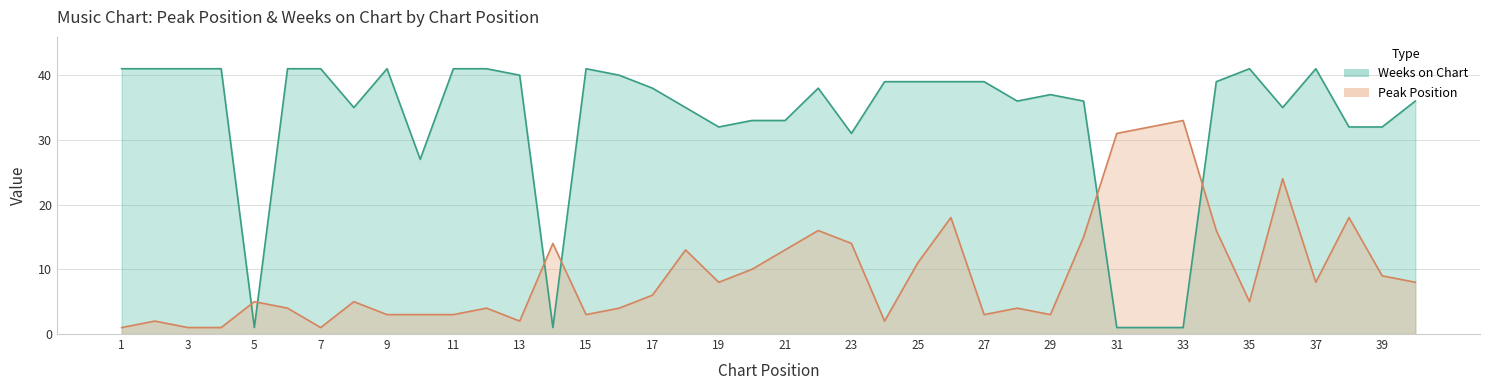

True or false: Peak Position and Weeks on Chart cross at least once.

True